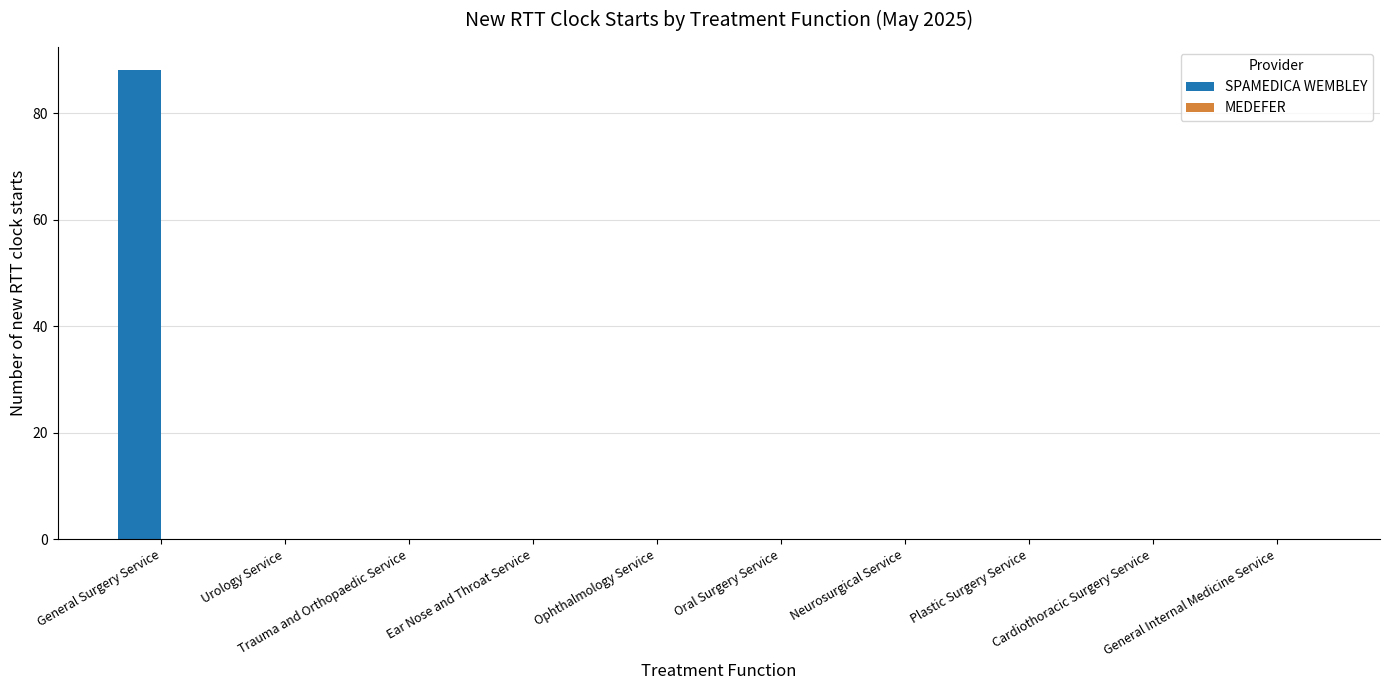

What is the sum of all values?

88